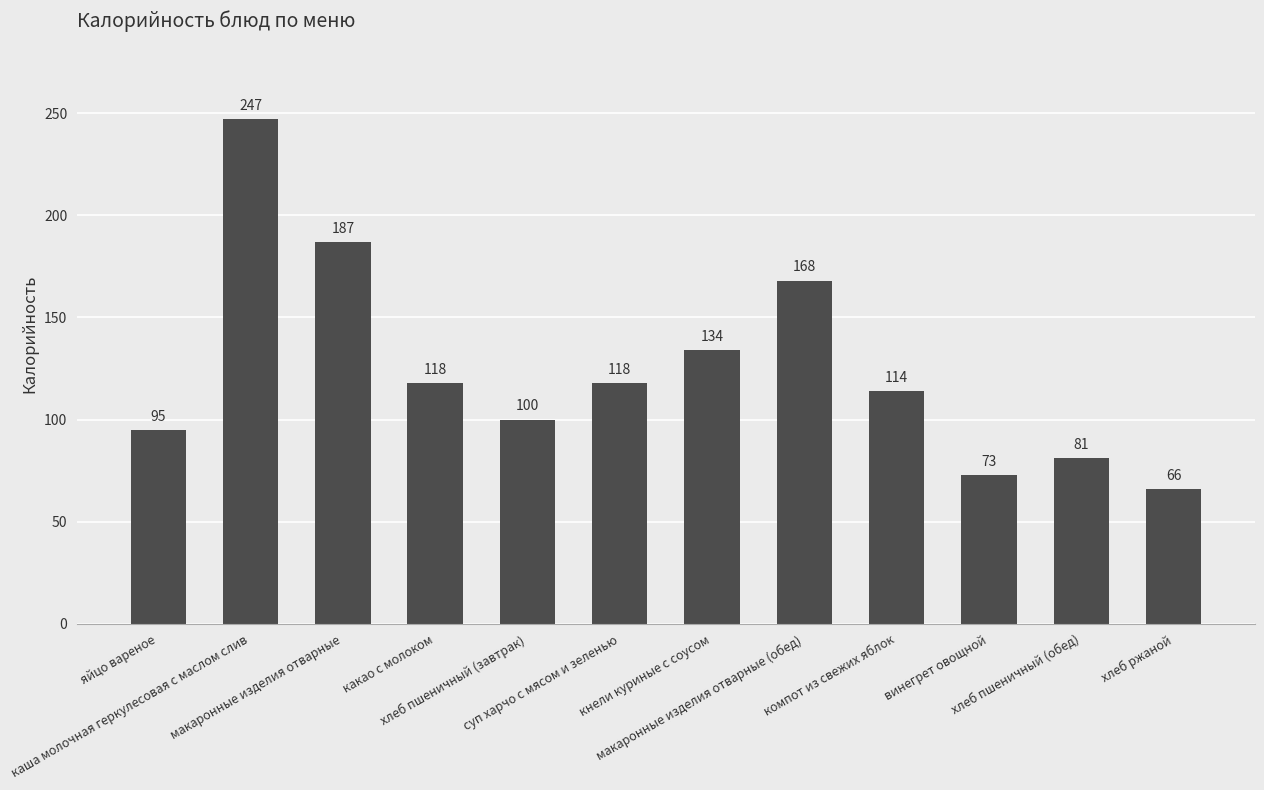

What is the ratio of the value at суп харчо с мясом и зеленью to the value at каша молочная геркулесовая с маслом слив?

0.5